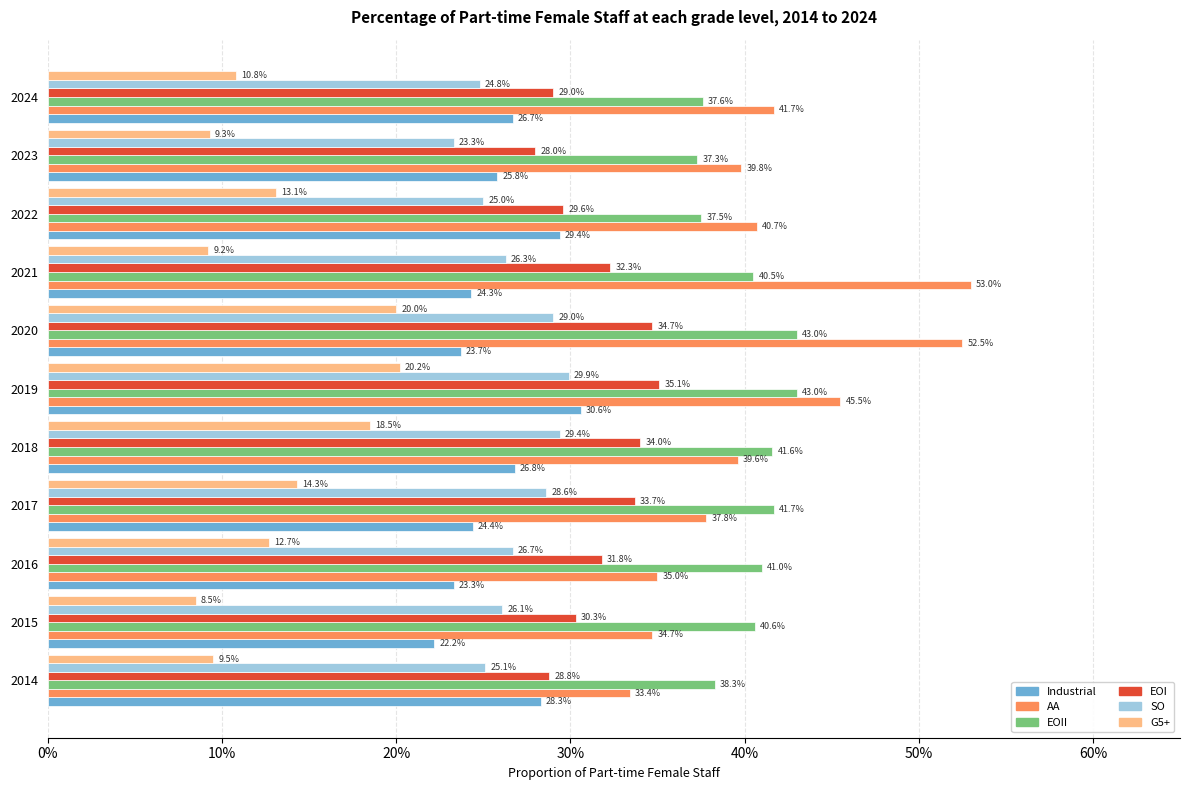

What are all the series names shown in the legend?

Industrial, AA, EOII, EOI, SO, G5+